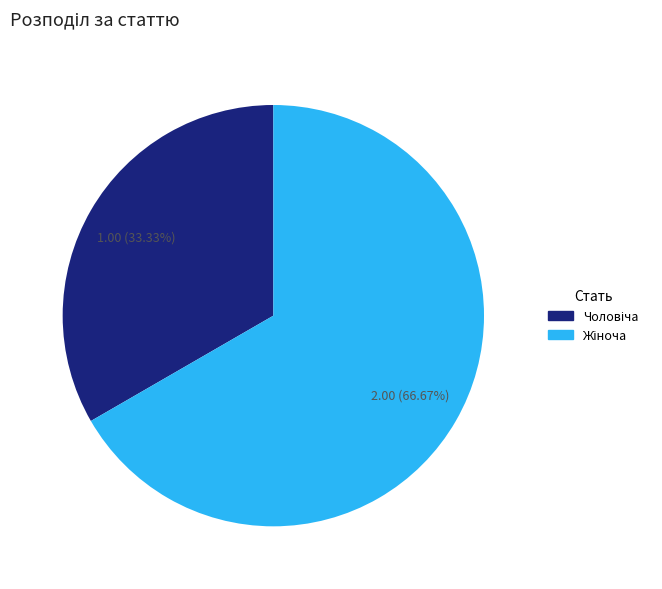

Is there any slice that represents more than half of the pie?

Yes